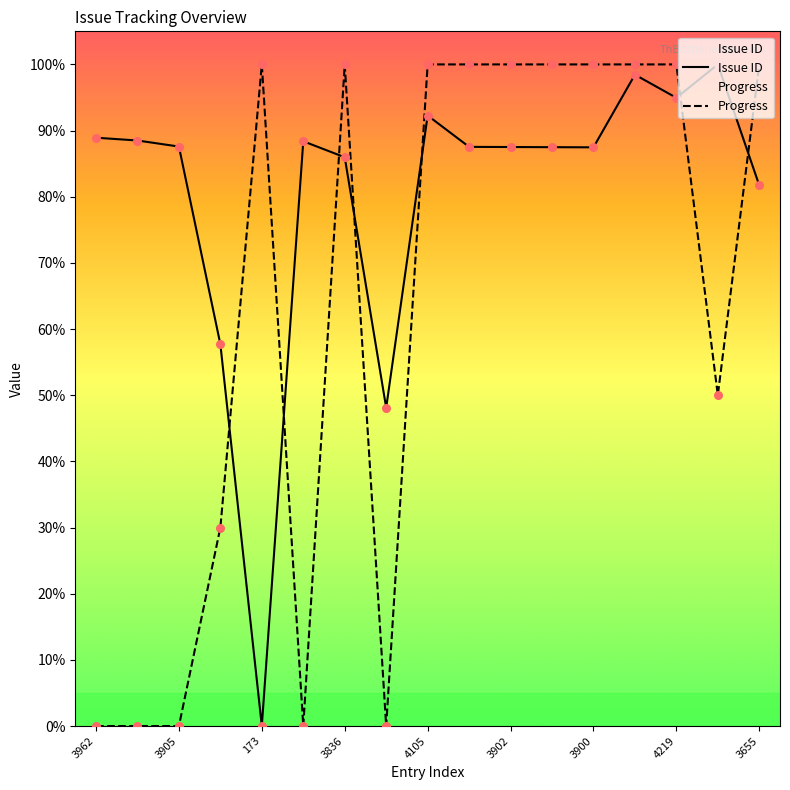

What are all the series names shown in the legend?

Issue ID, Progress